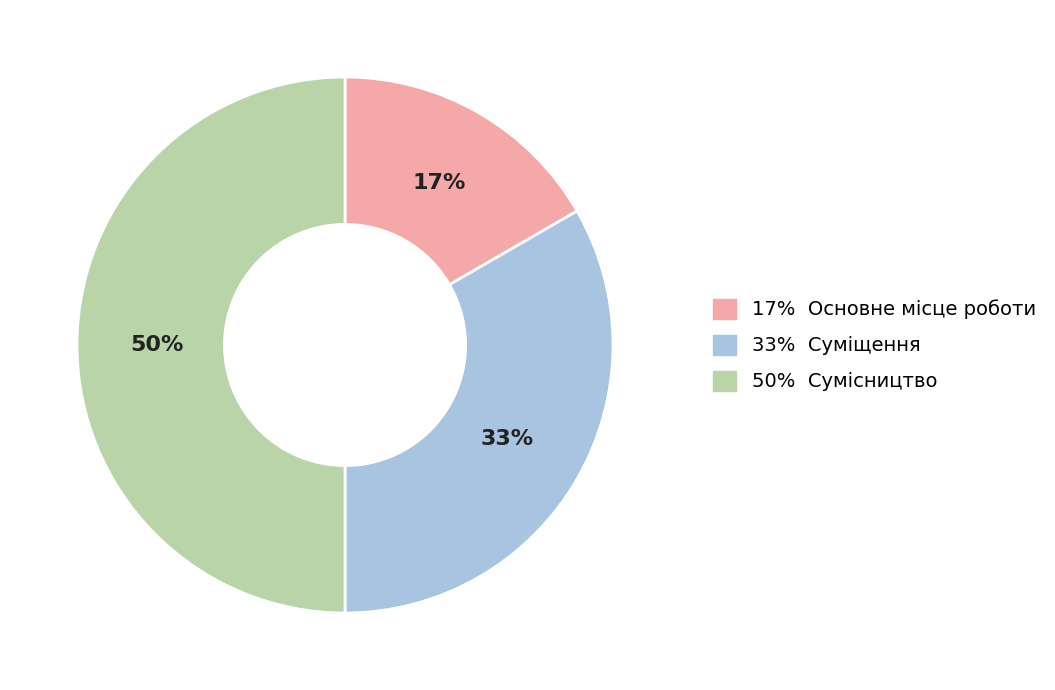

Which category has the smallest portion of the pie?

17% Основне місце роботи